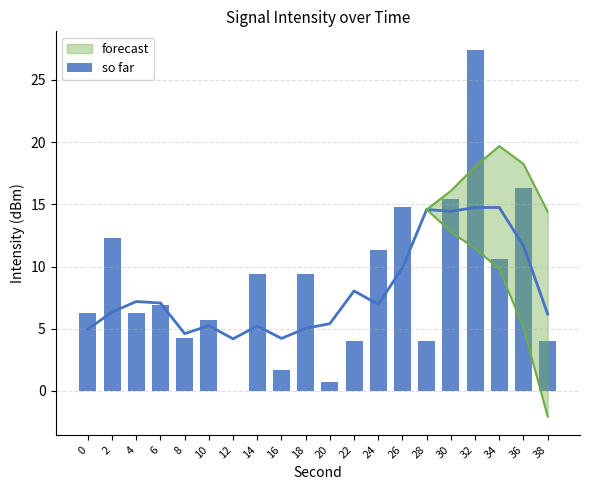

List the labels in order of value, smallest first.

12, 20, 16, 28, 38, 22, 8, 10, 4, 0, 6, 18, 14, 34, 24, 2, 26, 30, 36, 32